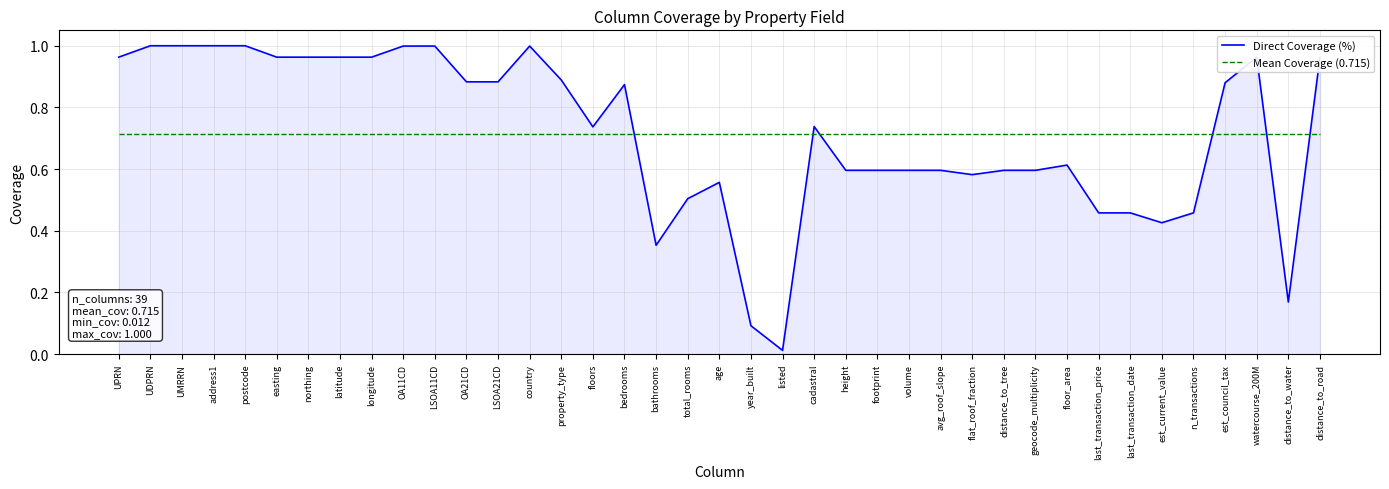

What position from the right is avg_roof_slope?

13